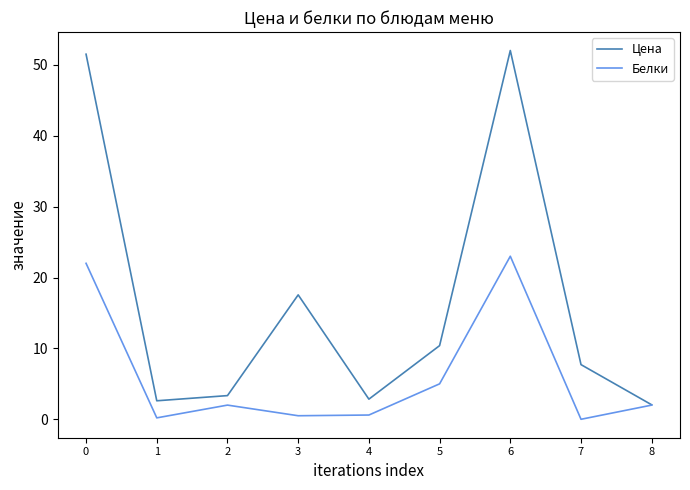

List the series in order of their peak value, lowest first.

Белки, Цена